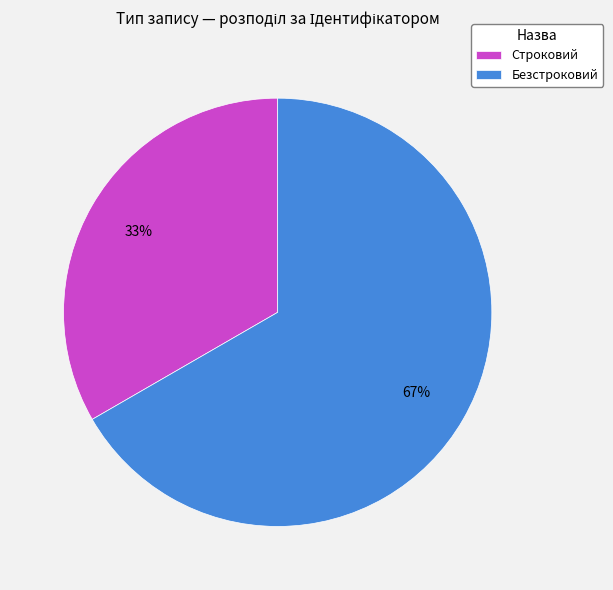

Which has a higher value, Безстроковий or Строковий?

Безстроковий